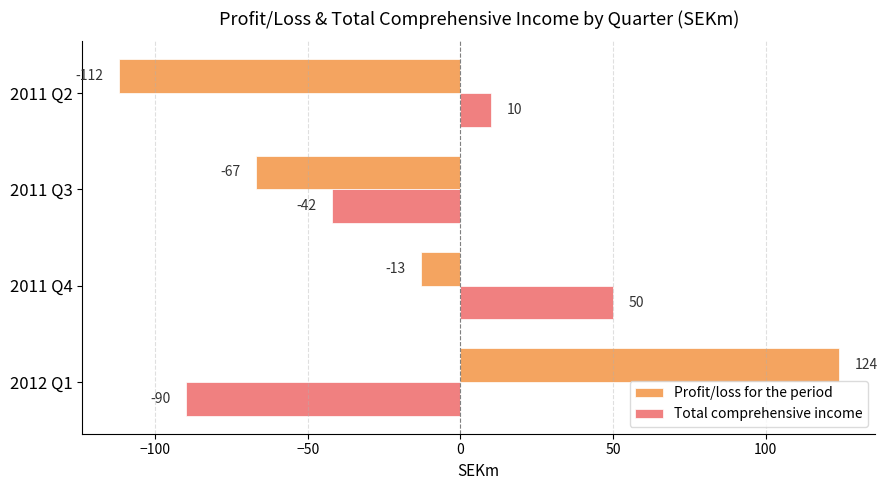

What is the spread (max minus min) of values at 2012 Q1?

214